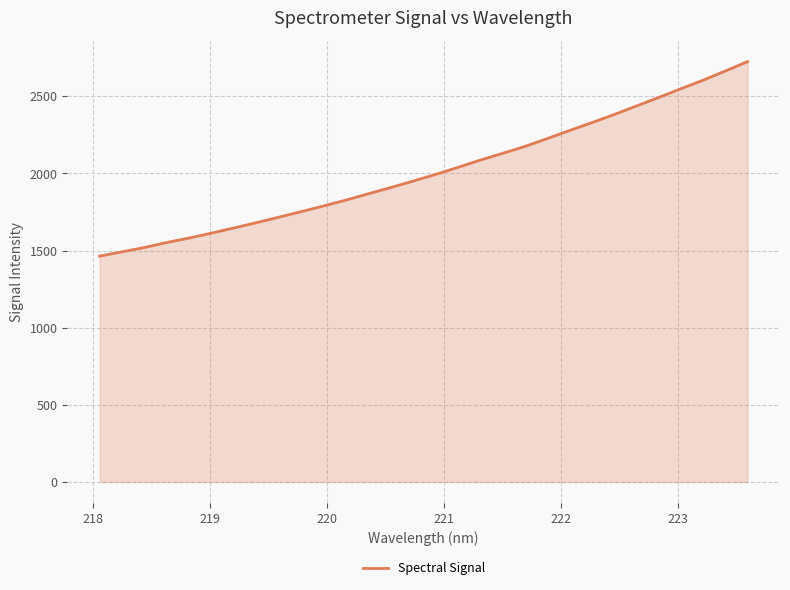

What is the average value?

2015.5